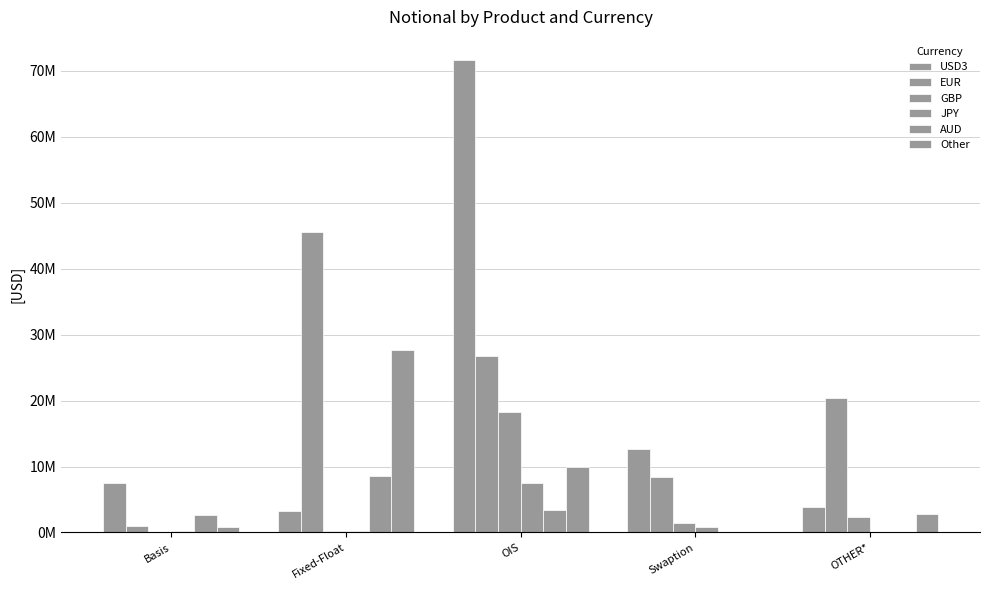

Rank the series at OIS from highest to lowest value.

USD3, EUR, GBP, Other, JPY, AUD